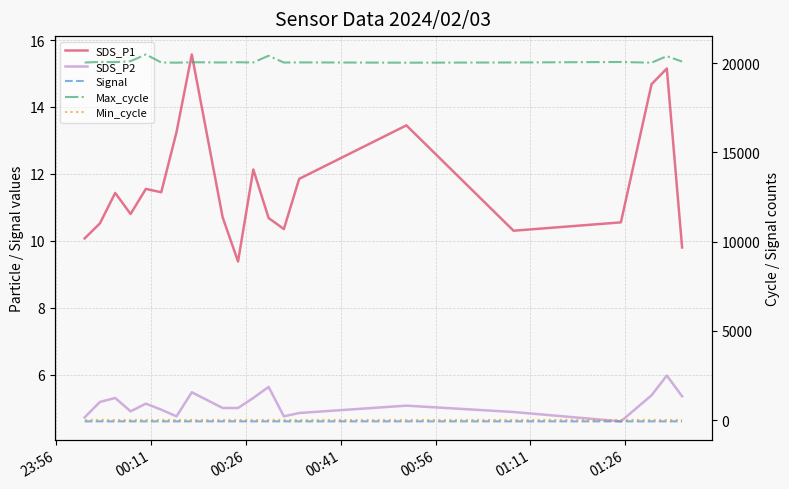

What are all the series names shown in the legend?

SDS_P1, SDS_P2, Signal, Max_cycle, Min_cycle